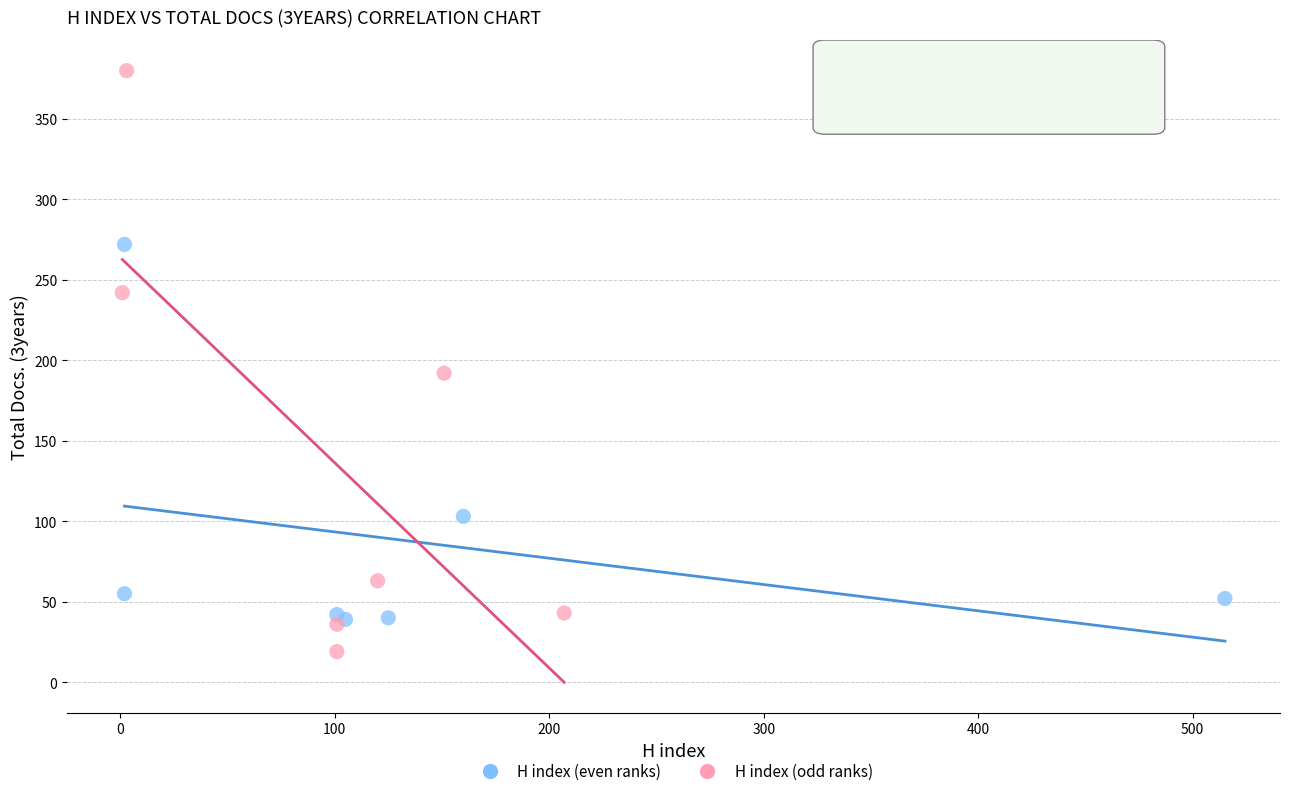

What are all the series names shown in the legend?

H index (even ranks), H index (odd ranks)